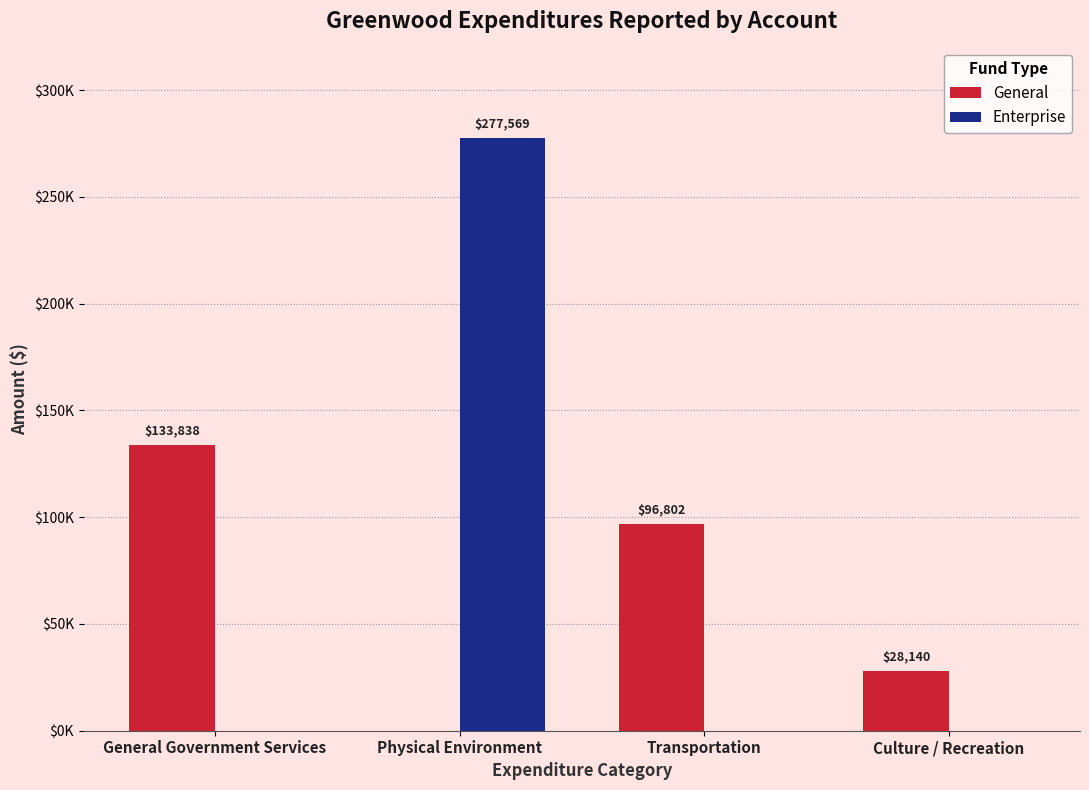

Does the chart contain stacked bars?

No